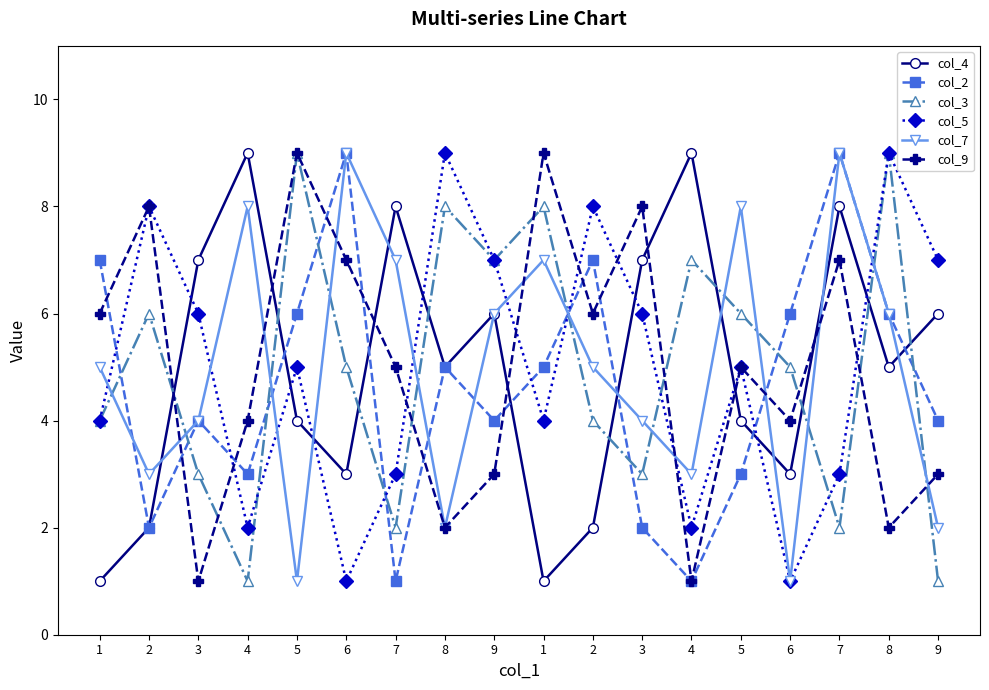

What is the average value of the col_9 series?

5